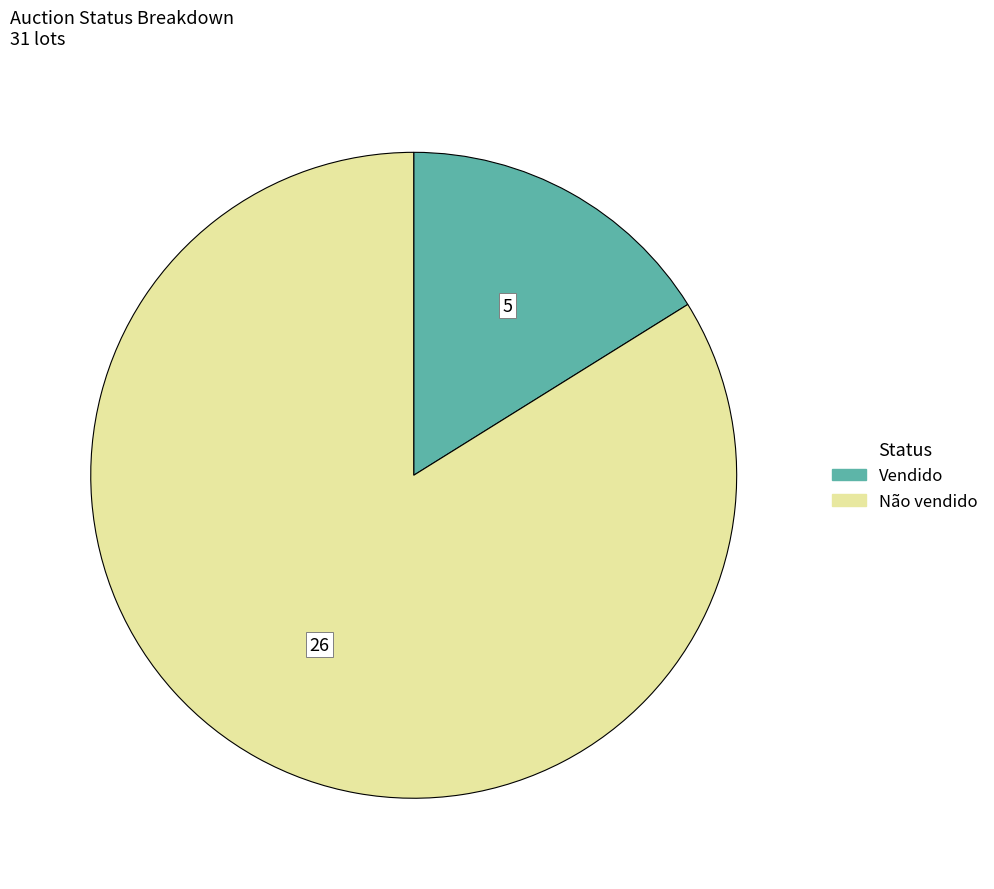

Approximately how many times larger is the value at Não vendido compared to Vendido?

5.2